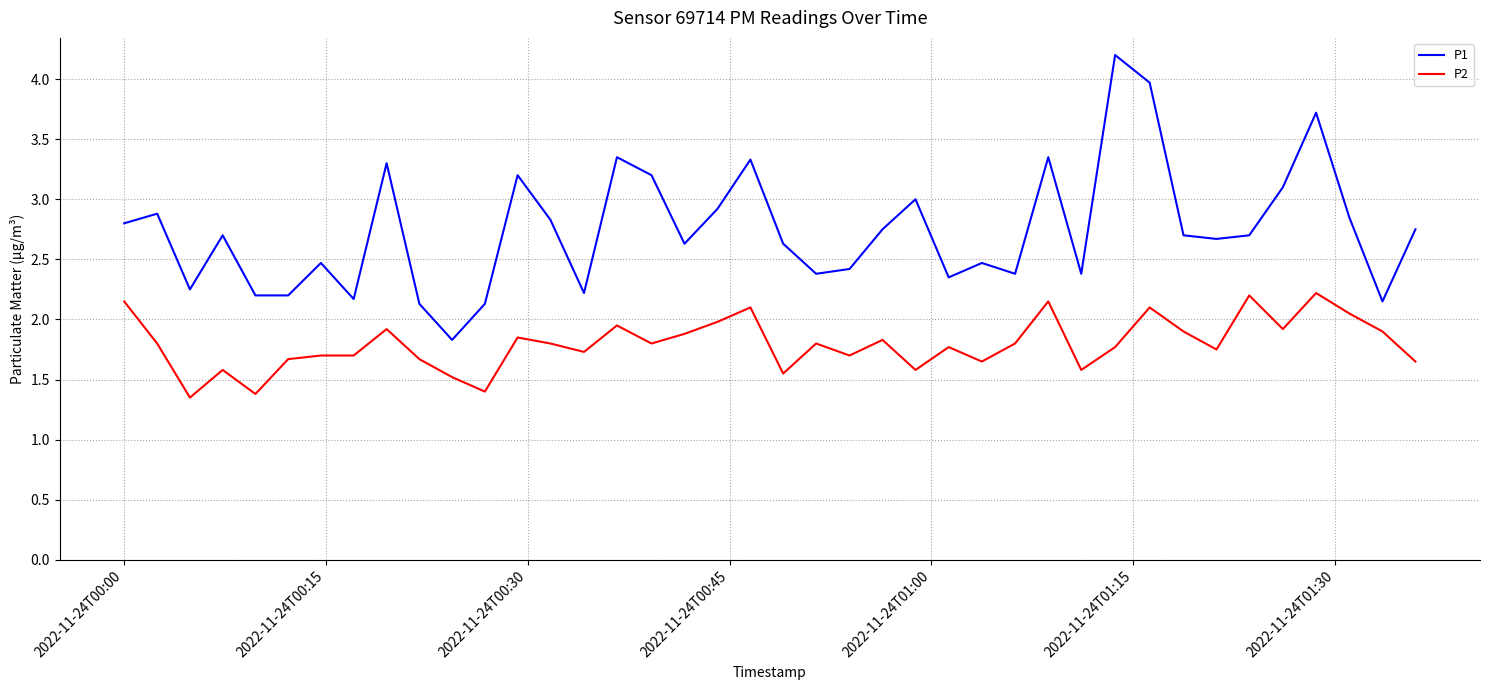

What is the greatest value displayed?

4.2